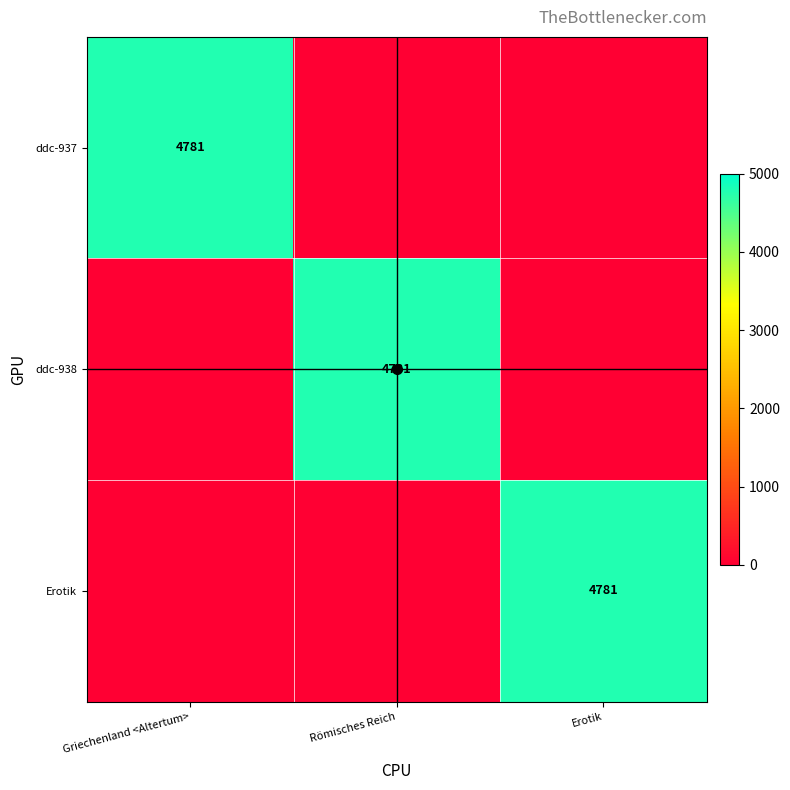

At which label does ddc-938 reach its peak?

Römisches Reich